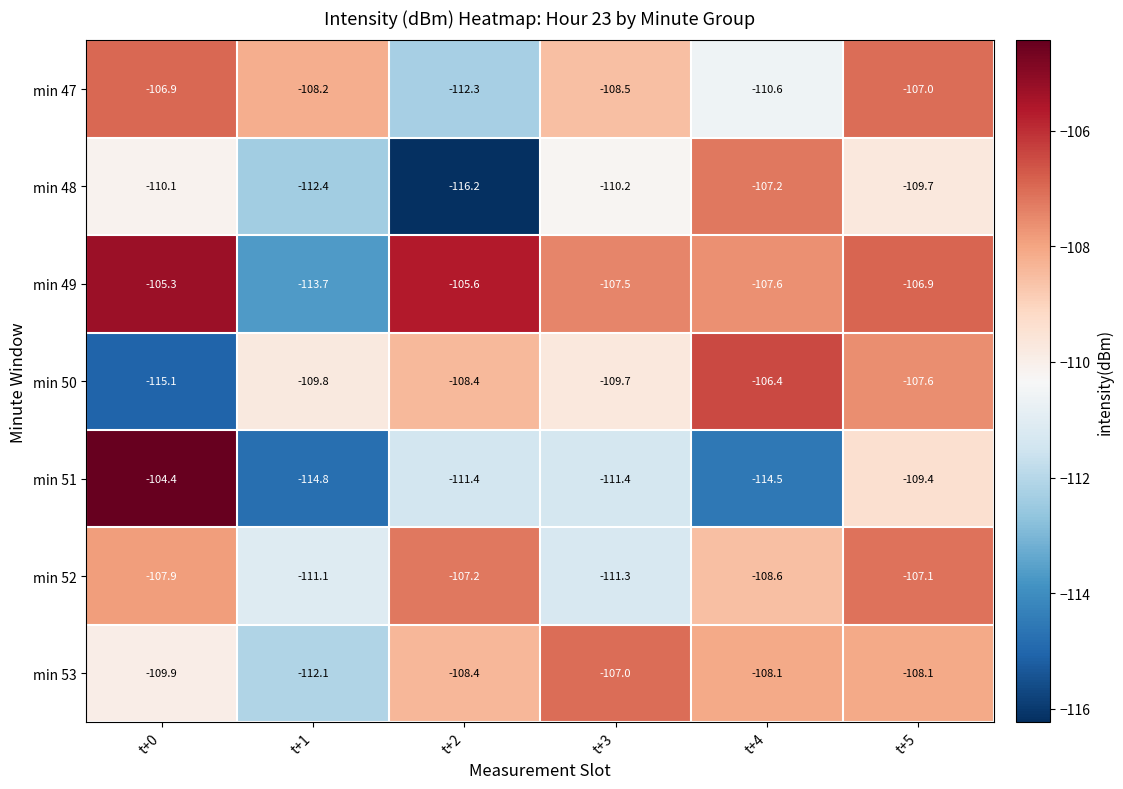

How many data points does each series have?

6